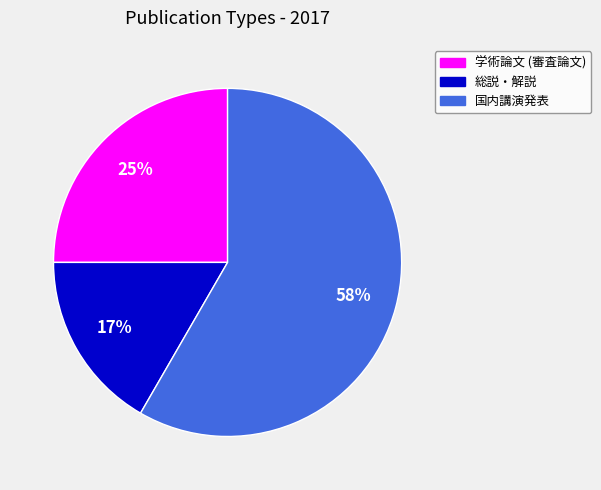

Combined, do 国内講演発表 and 学術論文 (審査論文) account for over 50%?

Yes